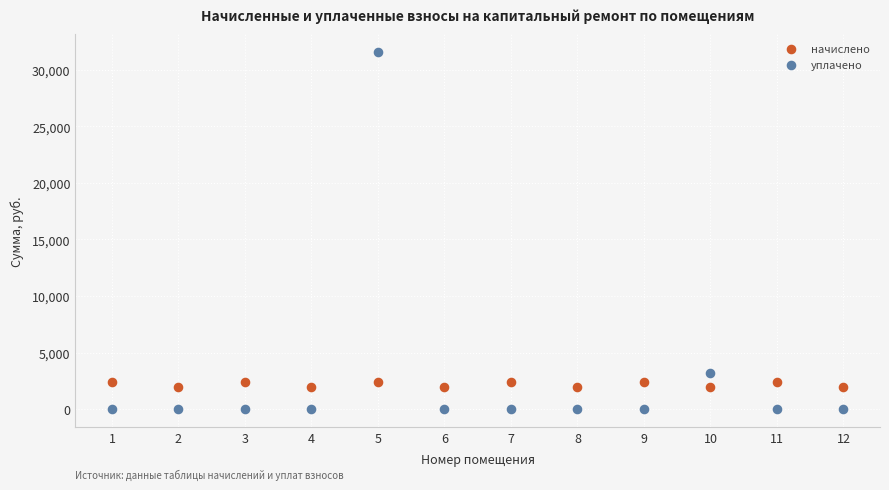

Which series contains the lowest Y value?

уплачено